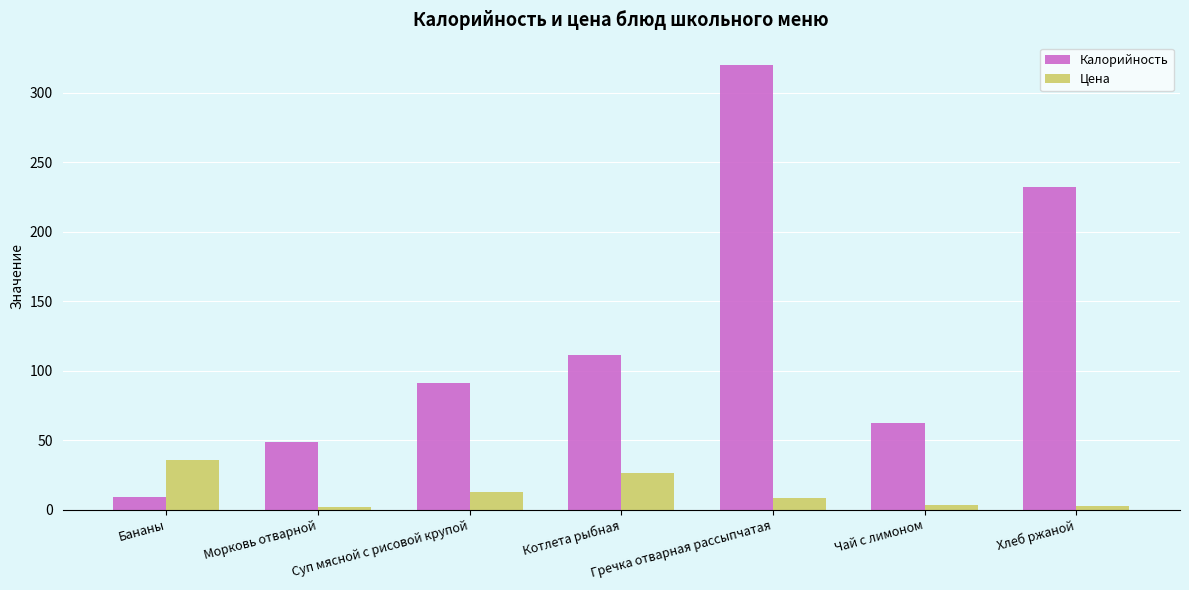

What is the approximate value of Калорийность at Гречка отварная рассыпчатая?

320.0